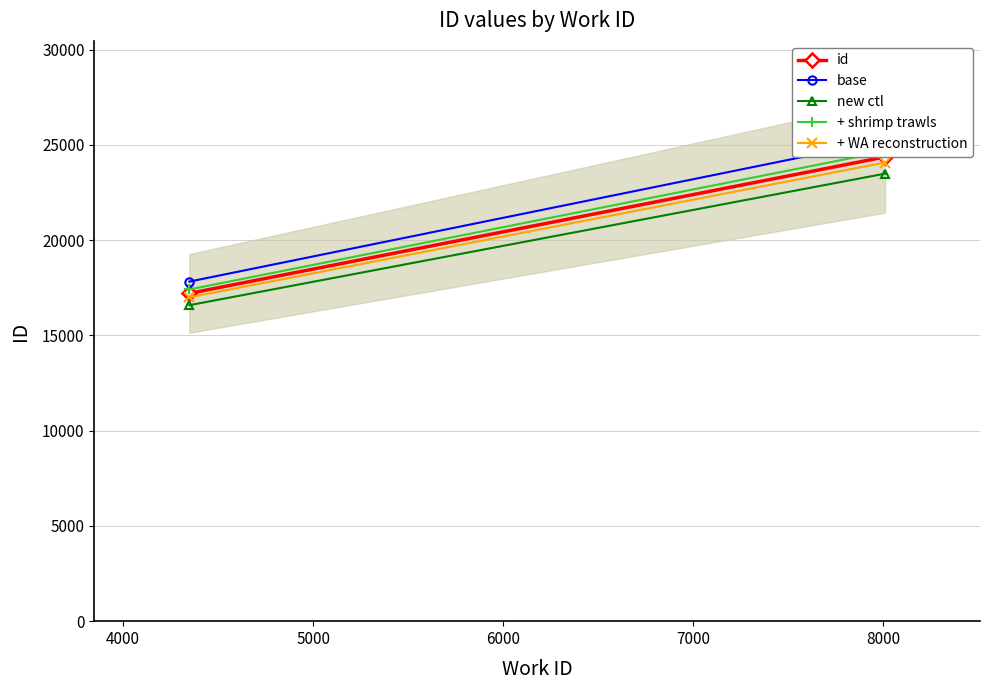

How many lines are shown in the chart?

5